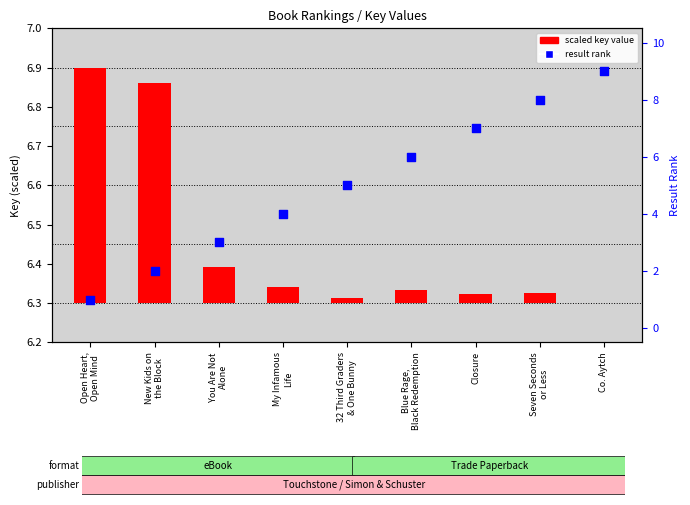

Which series has the widest spread of Y values?

result rank